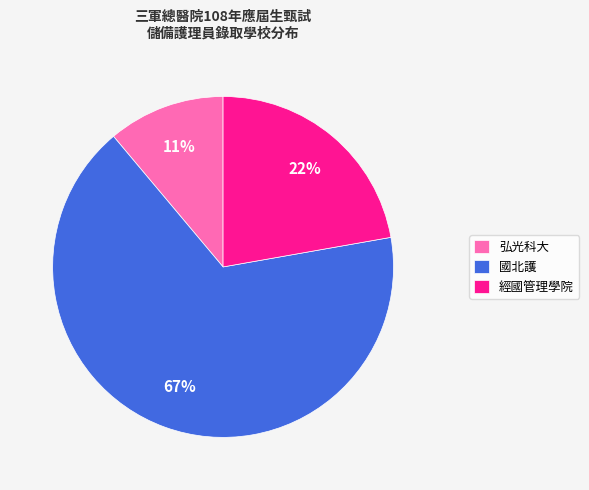

What is the ratio of the value at 國北護 to the value at 經國管理學院?

3.0